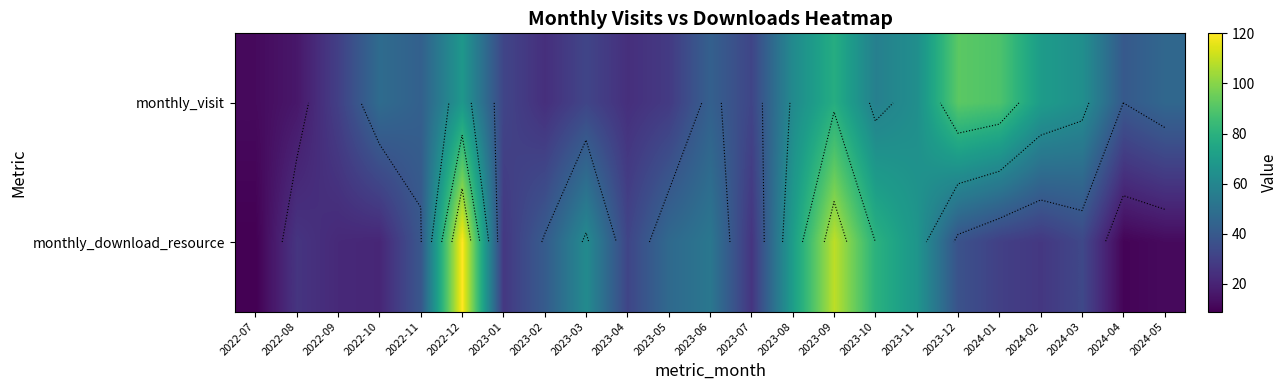

True or false: monthly_download_resource has a value of 18 at 2023-08.

False